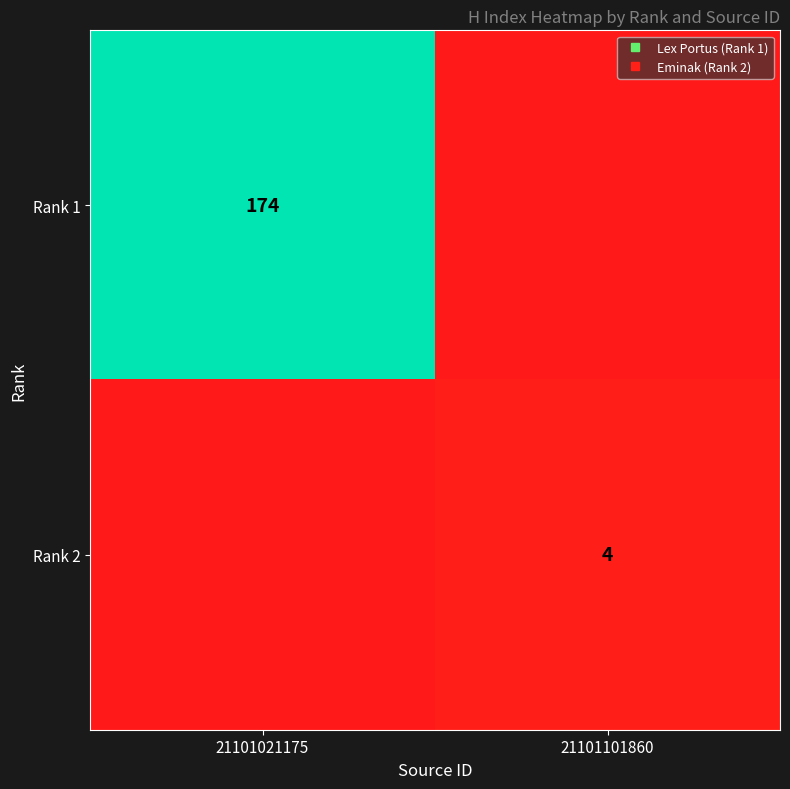

List the series in order of their peak value, lowest first.

Rank 2, Rank 1